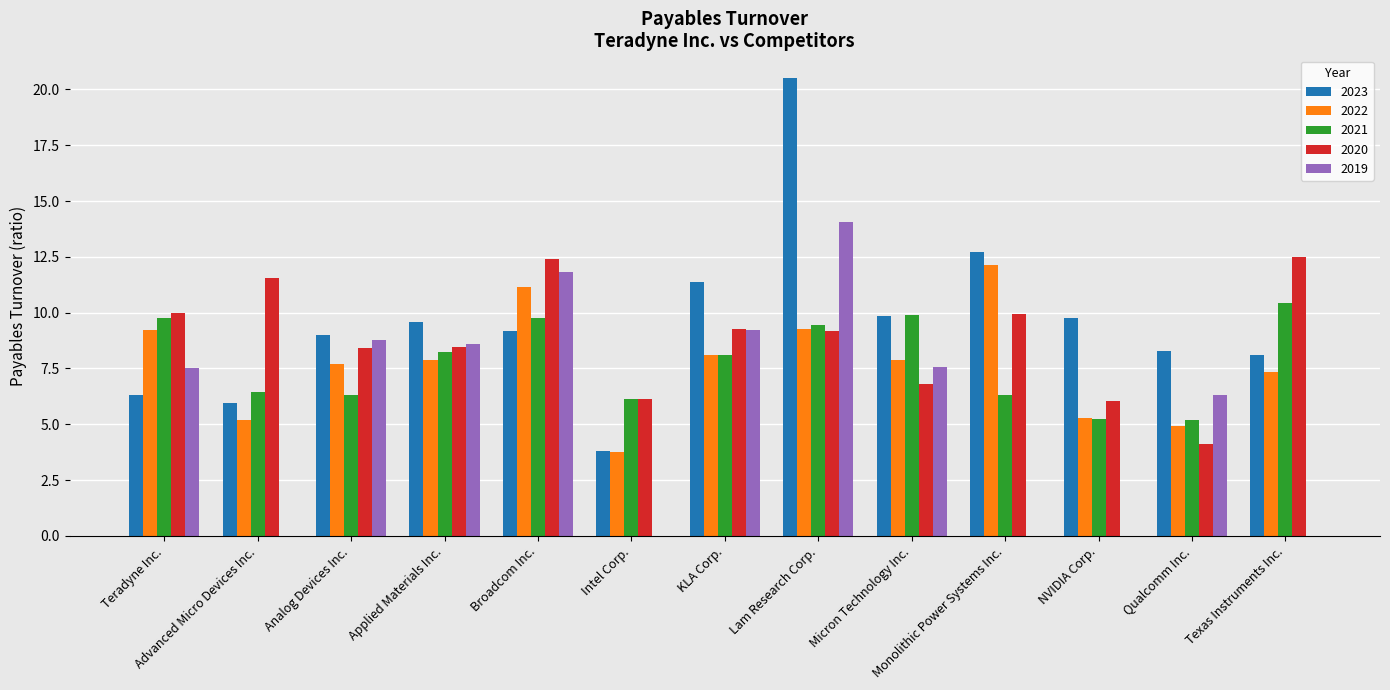

Is it true that 2021 equals 6.4 at Advanced Micro Devices Inc.?

True